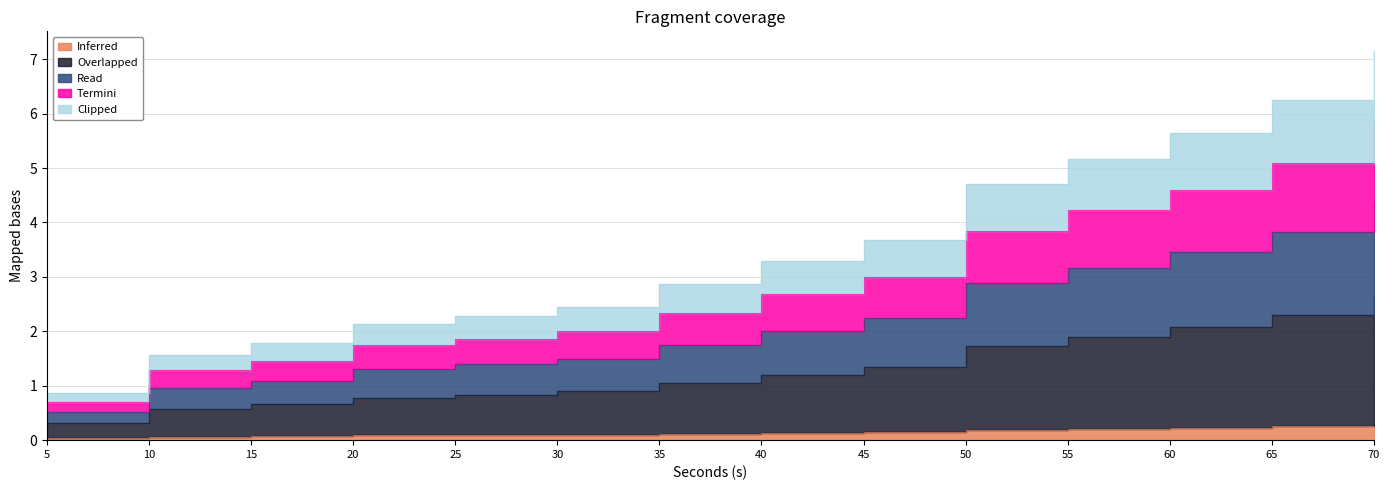

The value of Termini at 30 is 2.0. True or false?

True